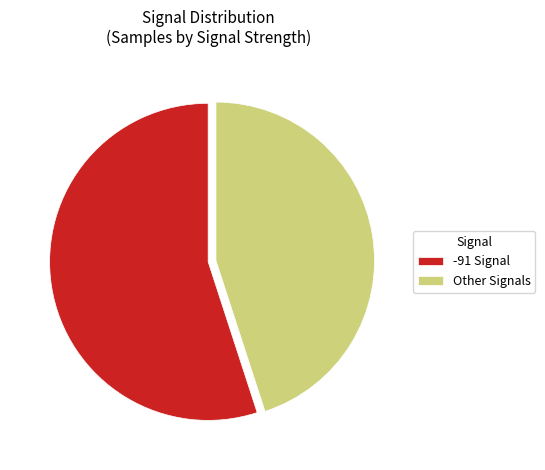

How many slices are in this pie chart?

2